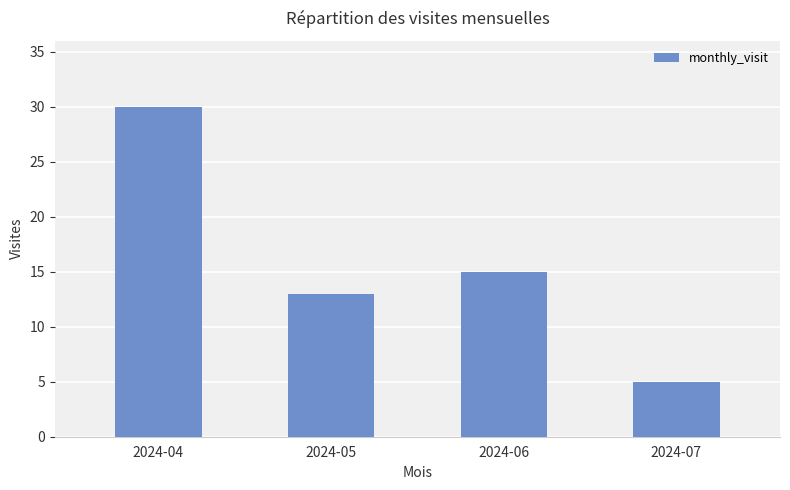

Count the number of data series in this chart.

1